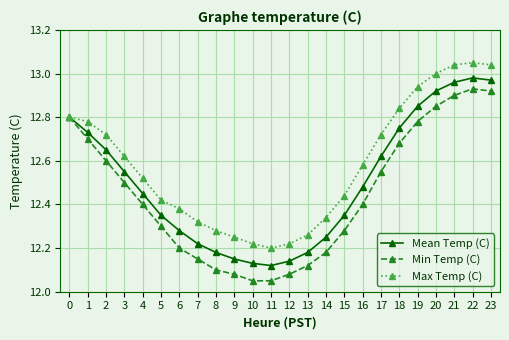

What is the difference between the maximum and minimum values in the Mean Temp (C) series?

0.9